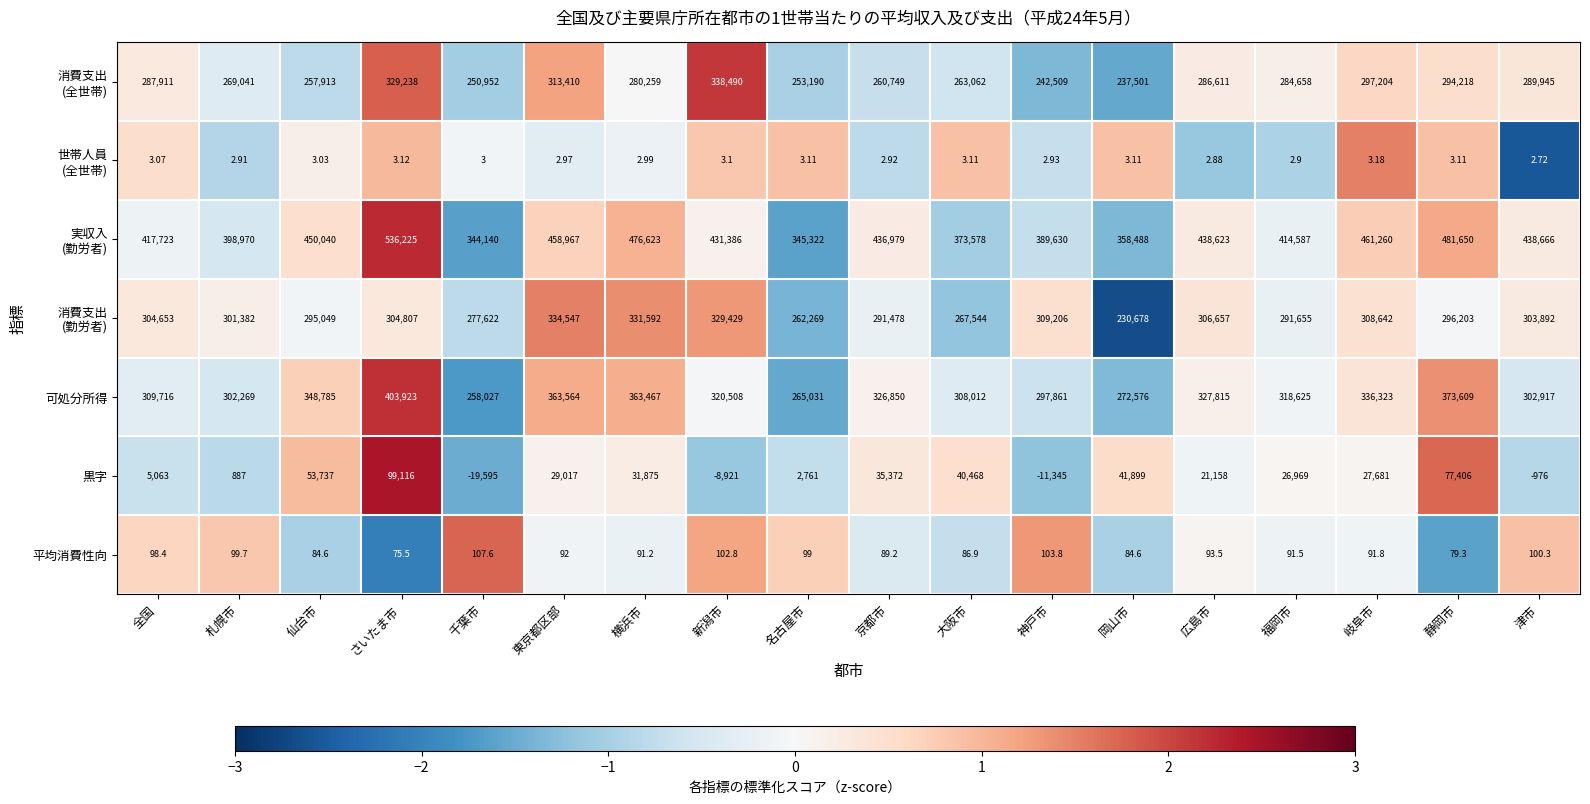

What is the minimum value shown in the chart?

-19595.0